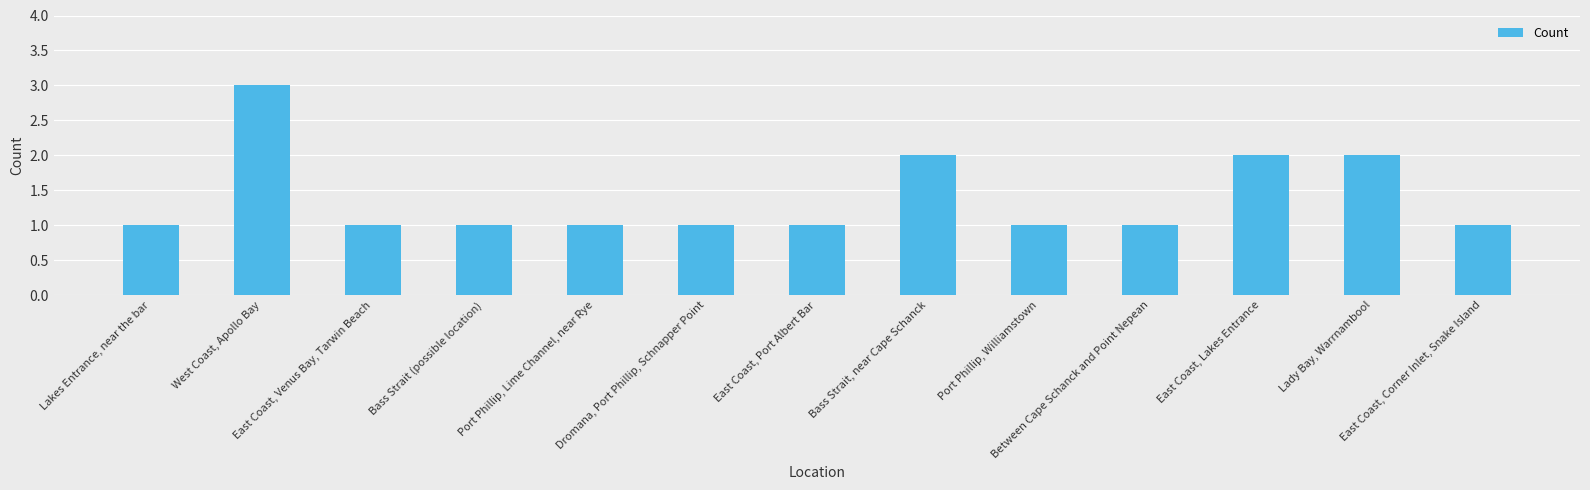

What is the value of the 11th bar from the left?

2